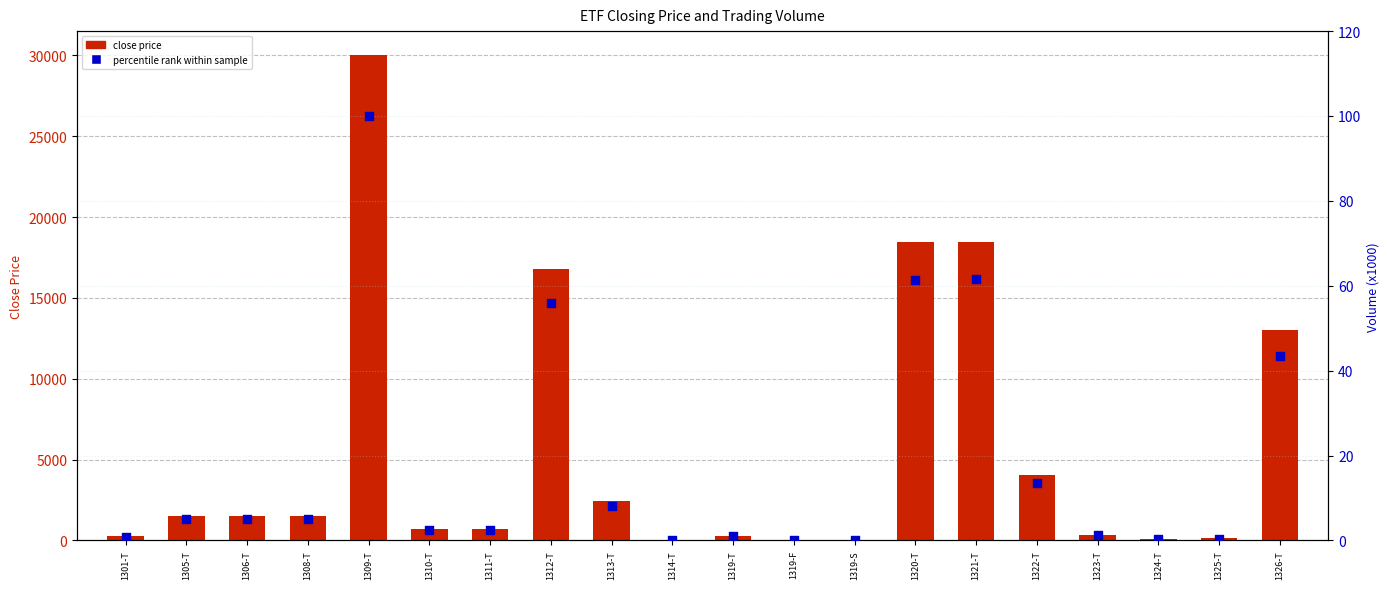

Which series contains the lowest Y value?

close price